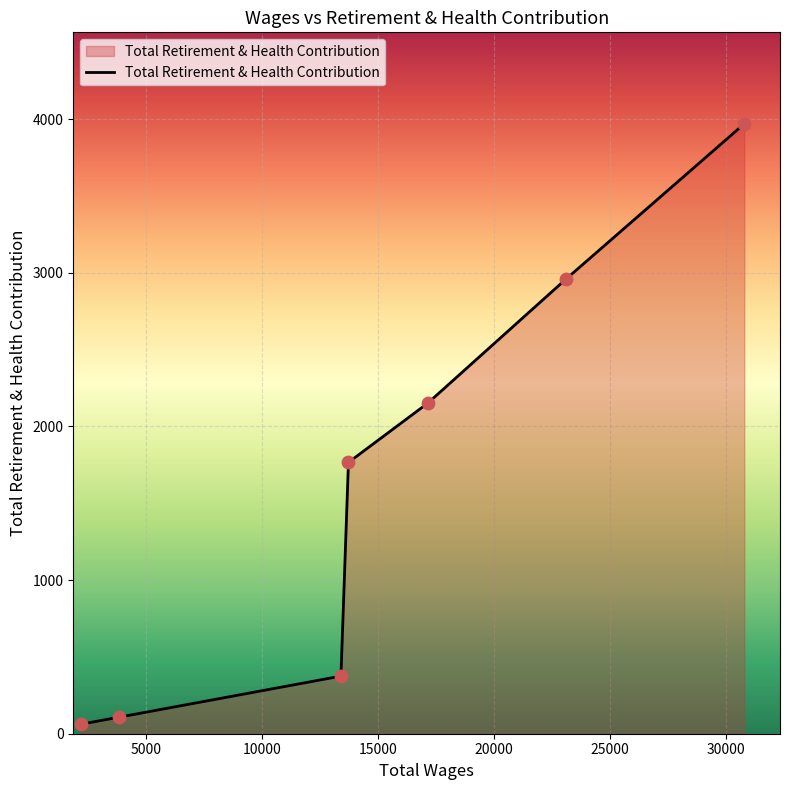

What is the greatest value displayed?

3970